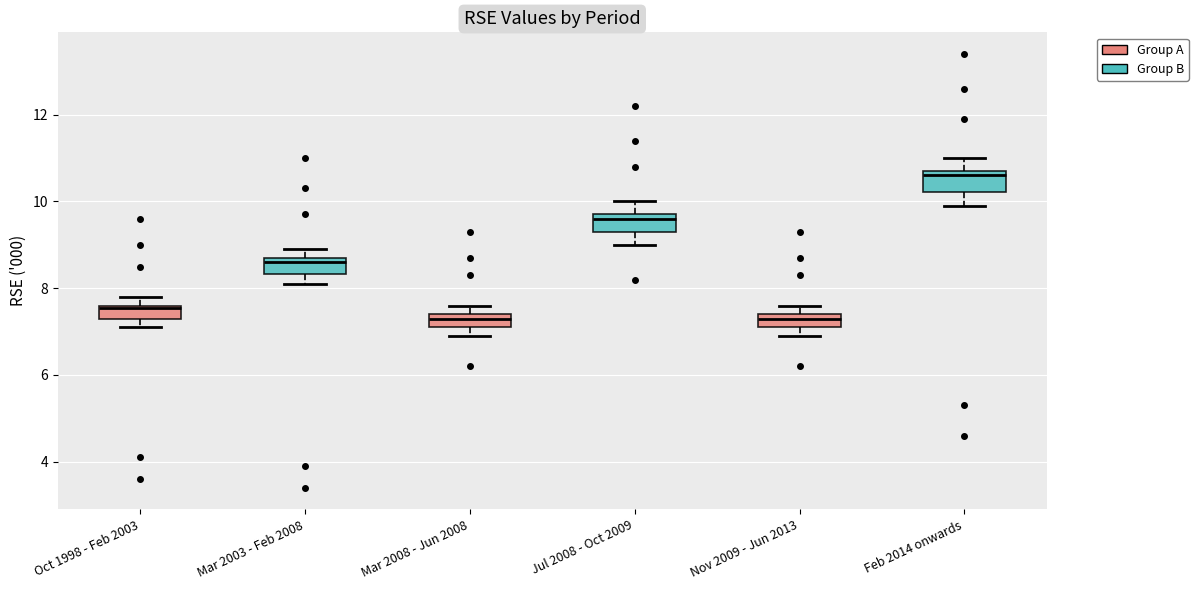

Where is the upper edge of the box for Mar 2003 - Feb 2008 on the y-axis? The values are not printed on the chart, so give them approximately, as read against the axis.

8.8